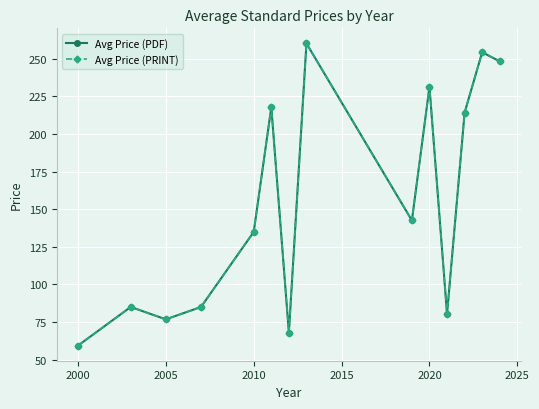

Does the chart display data point markers on the line(s)?

Yes